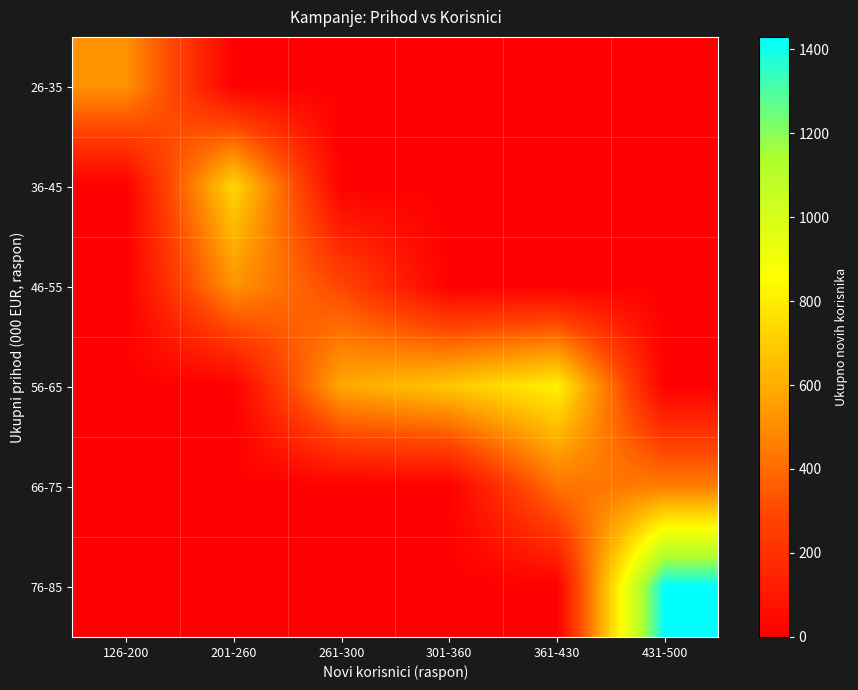

At how many categories does at least one series exceed 282?

6